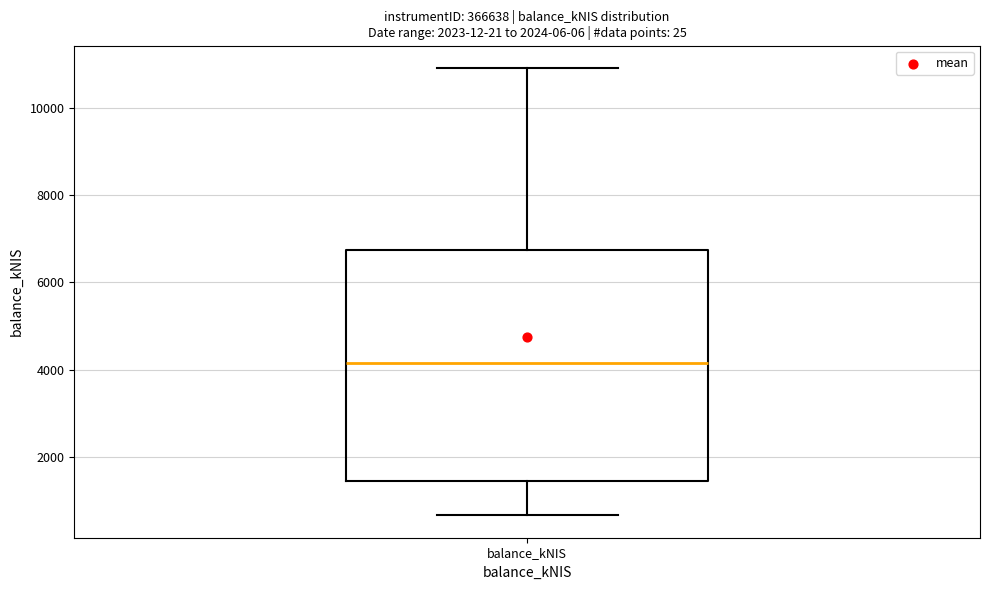

Transcribe this box plot: give where the median line is, the range the box spans, and where the two whiskers end, as read against the y-axis. The values are not printed on the chart, so give them approximately, as read against the axis.

median 4200, box 1400 to 6800, whiskers 600 to 11000